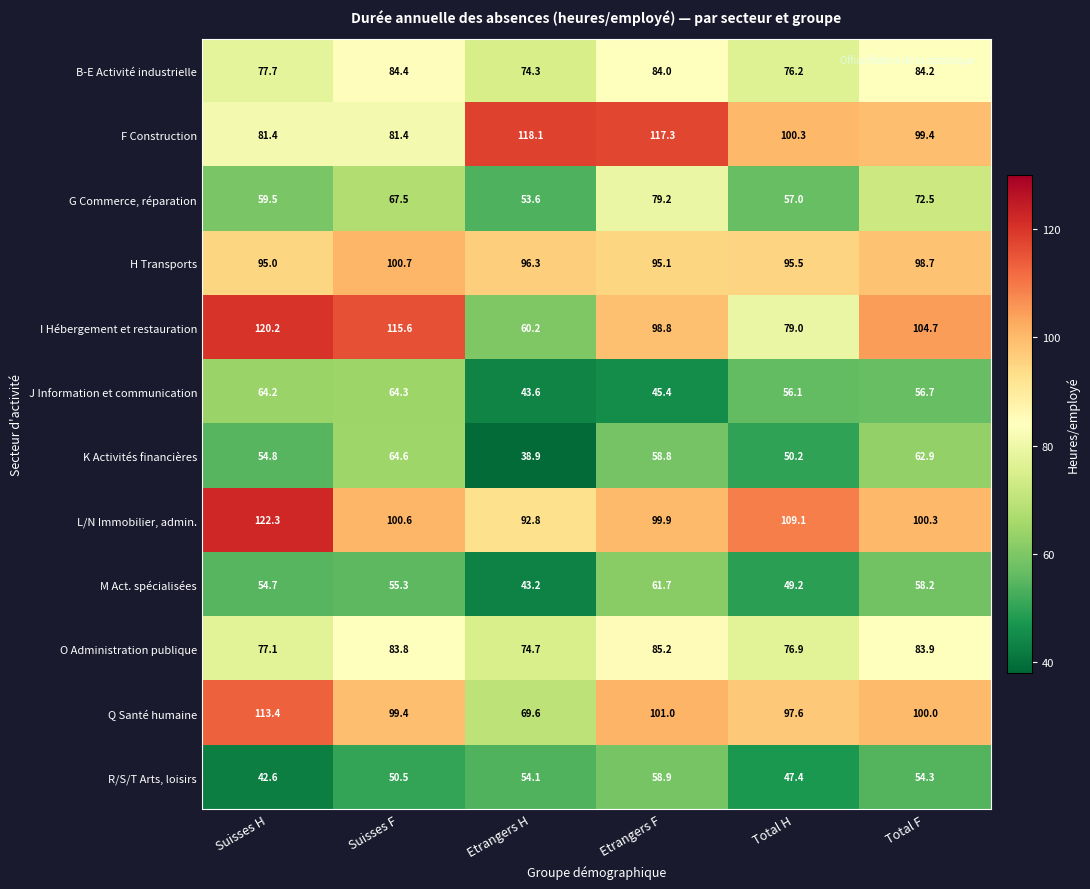

What is the sum of the G Commerce, réparation values at Total H and Etrangers F?

136.2